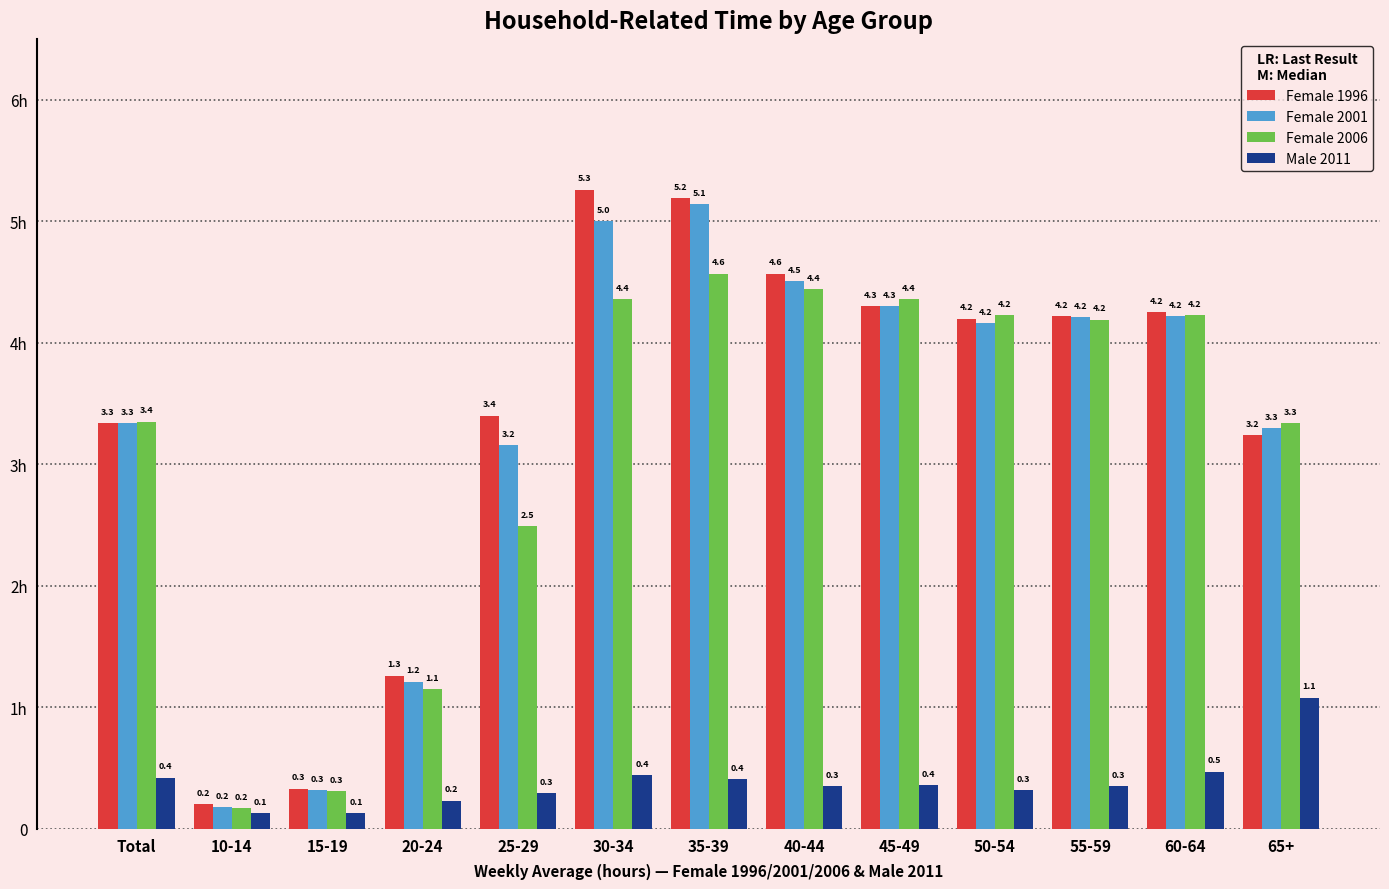

Are the bars grouped side by side (vs. stacked)?

Yes